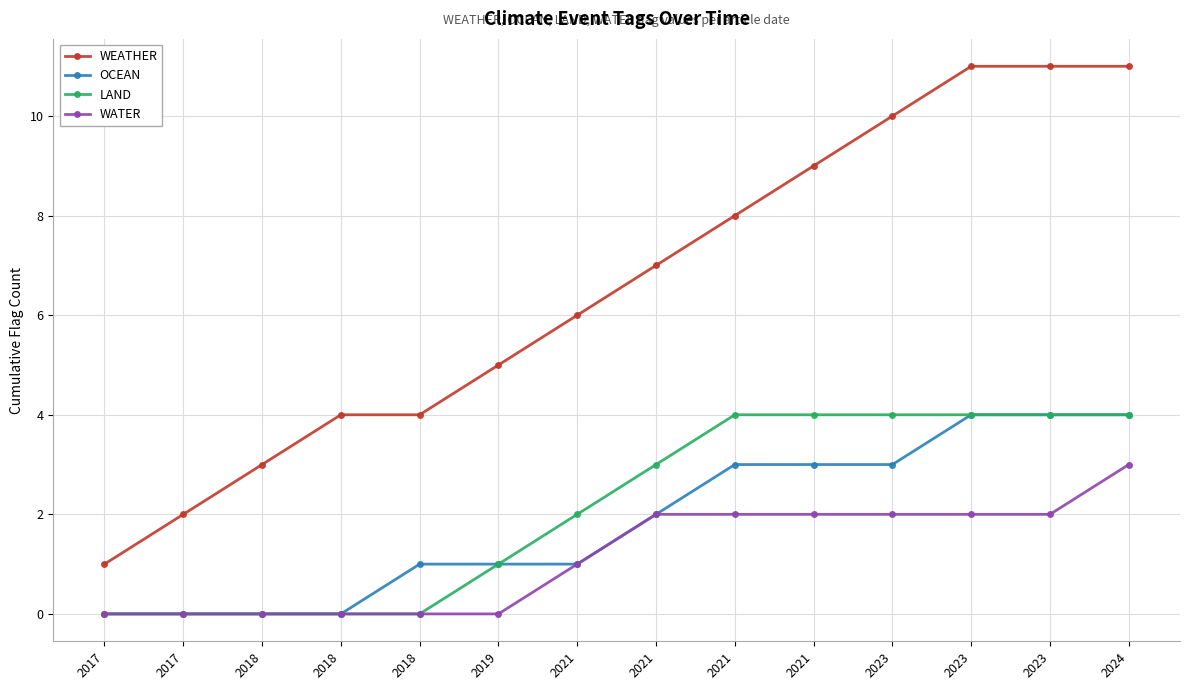

What is the difference between the maximum and second lowest values in the OCEAN series?

4